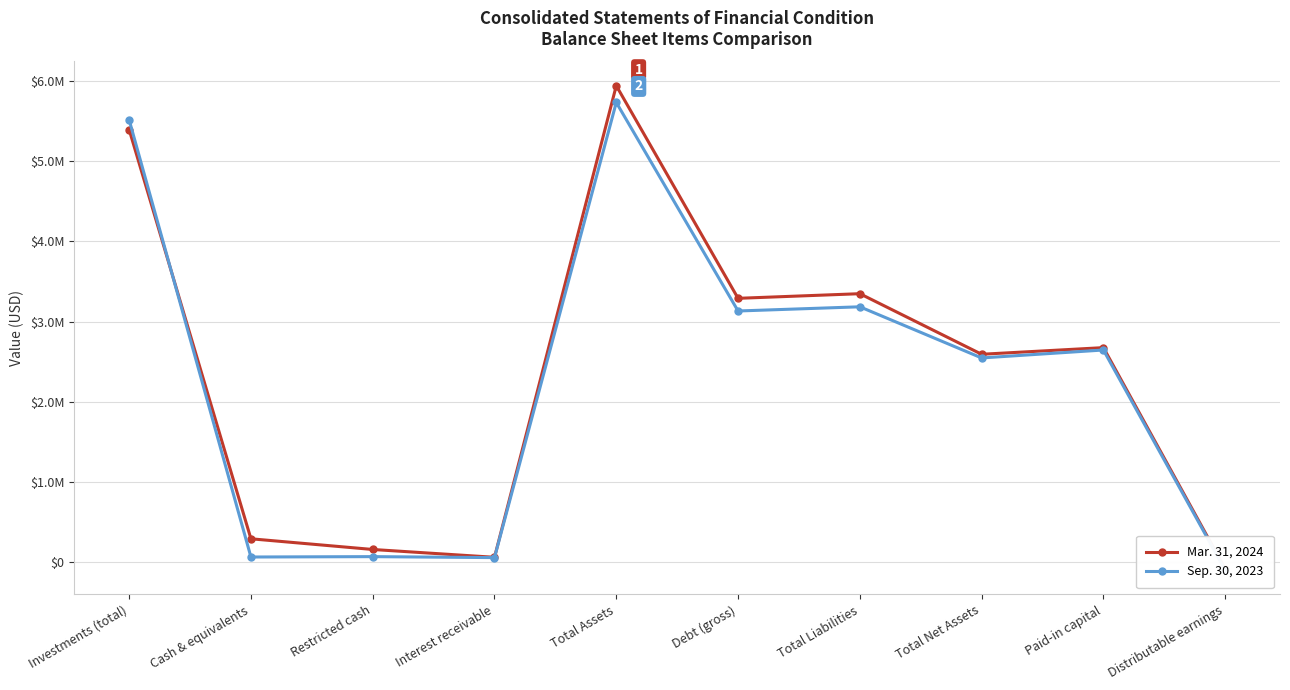

What is the approximate value of Mar. 31, 2024 at Investments (total), to the nearest 50?

5394750